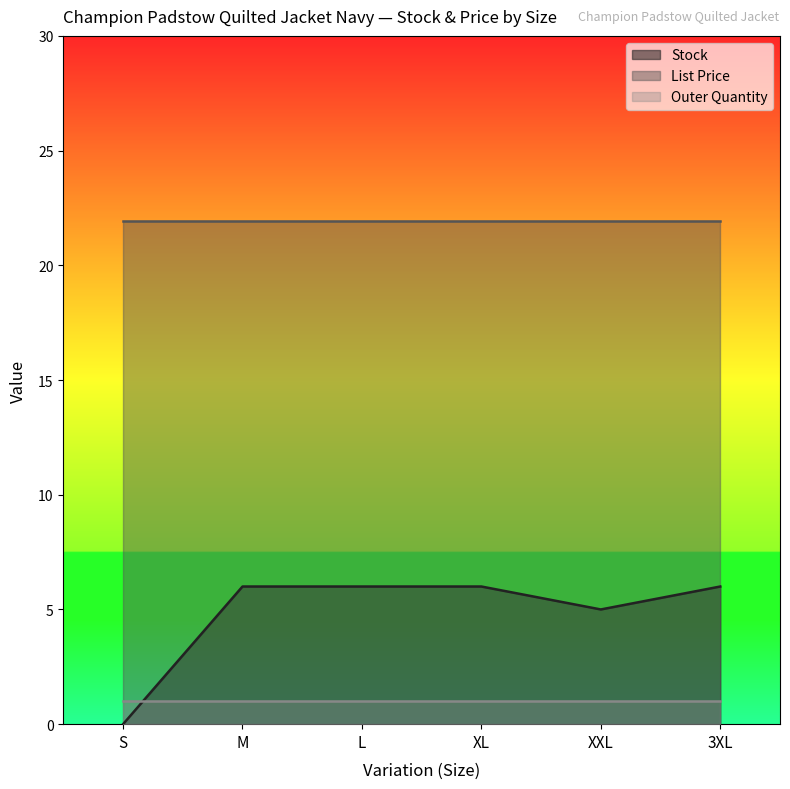

How many lines are shown in the chart?

3